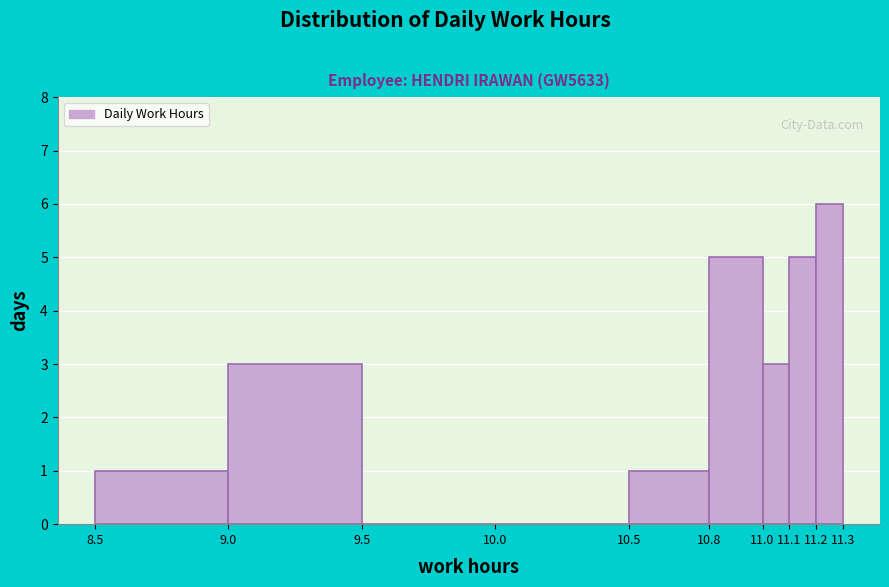

How tall is the bar that spans 10.8 to 11.0 on the x-axis? The values are not printed on the chart, so give them approximately, as read against the axis.

5